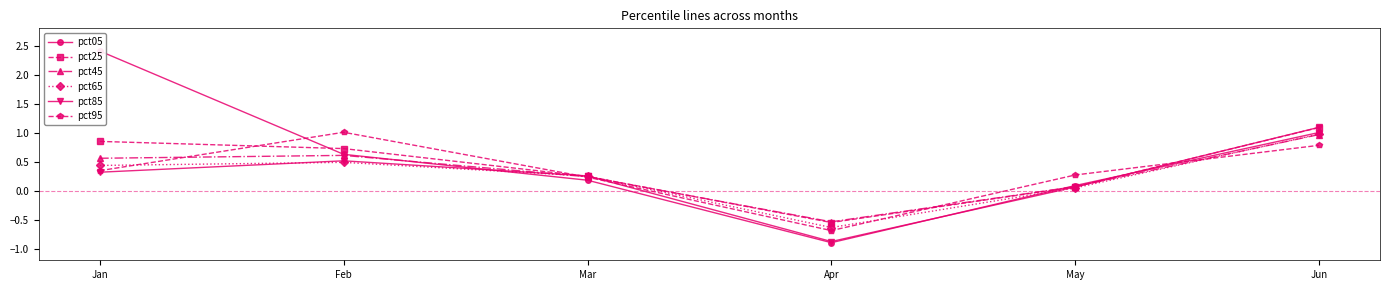

At which category is the sum across all series the highest?

Jun